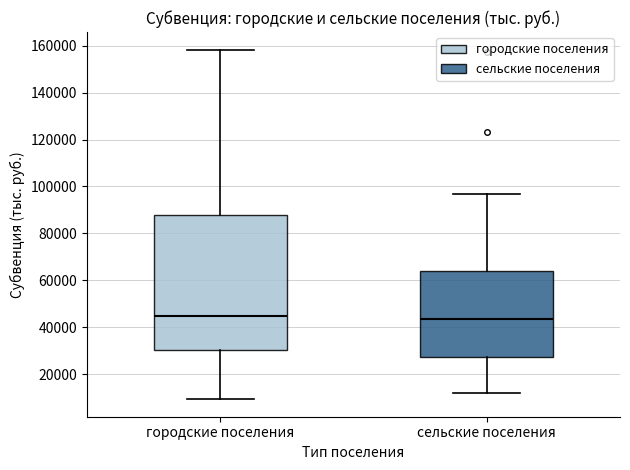

Reading left to right, transcribe this box plot: for each box, give where its median line is, the range the box spans, and where its two whiskers end, as read against the y-axis. The values are not printed on the chart, so give them approximately, as read against the axis.

городские поселения: median 44000, box 30000 to 88000, whiskers 10000 to 158000
сельские поселения: median 44000, box 28000 to 64000, whiskers 12000 to 96000